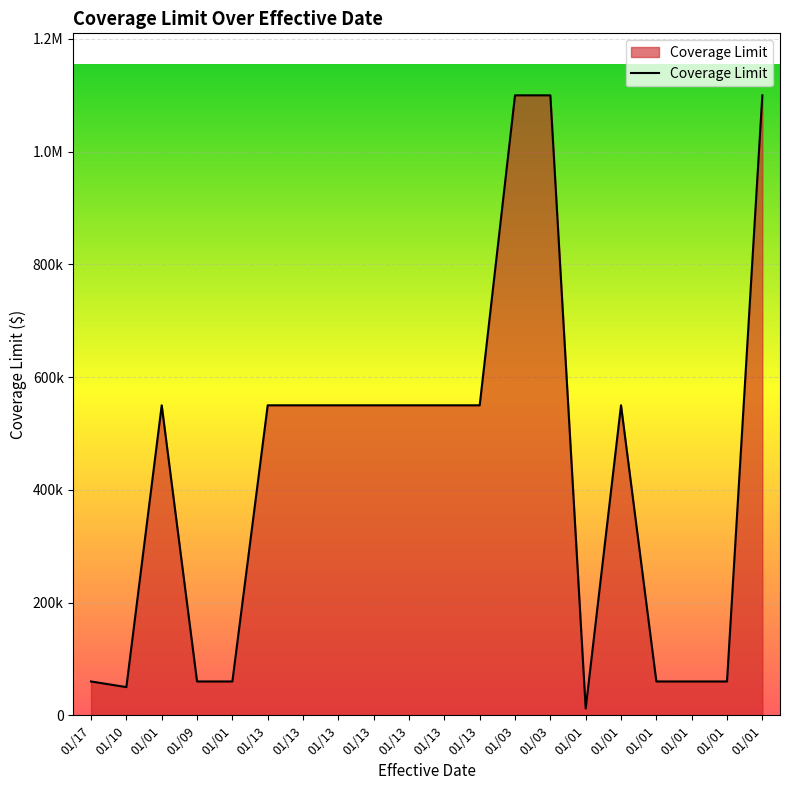

True or false: the data has more than 2 interior local peaks.

False